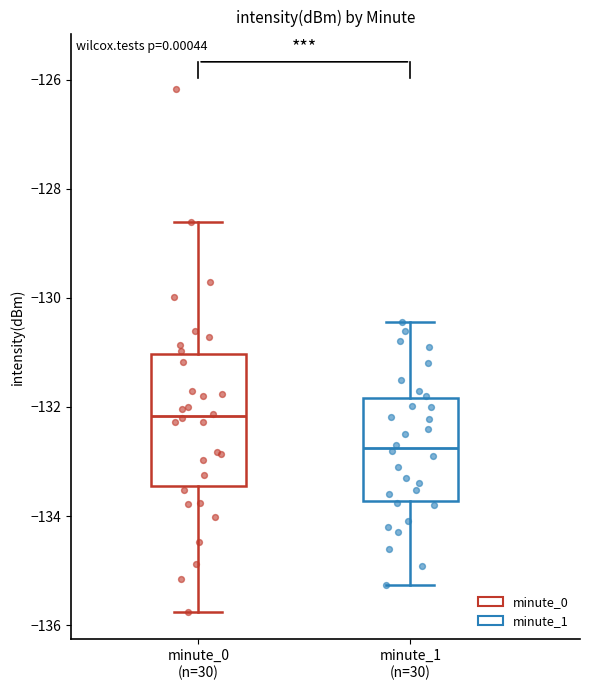

Which box is the tallest, from its lower edge to its upper edge?

minute_0 (n=30)